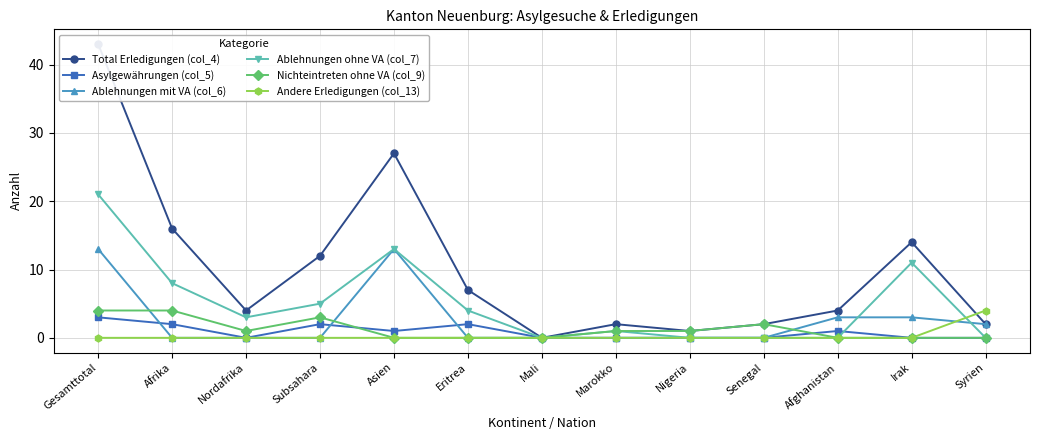

Rank the series by their maximum value, from highest to lowest.

Total Erledigungen (col_4), Ablehnungen ohne VA (col_7), Ablehnungen mit VA (col_6), Nichteintreten ohne VA (col_9), Andere Erledigungen (col_13), Asylgewährungen (col_5)